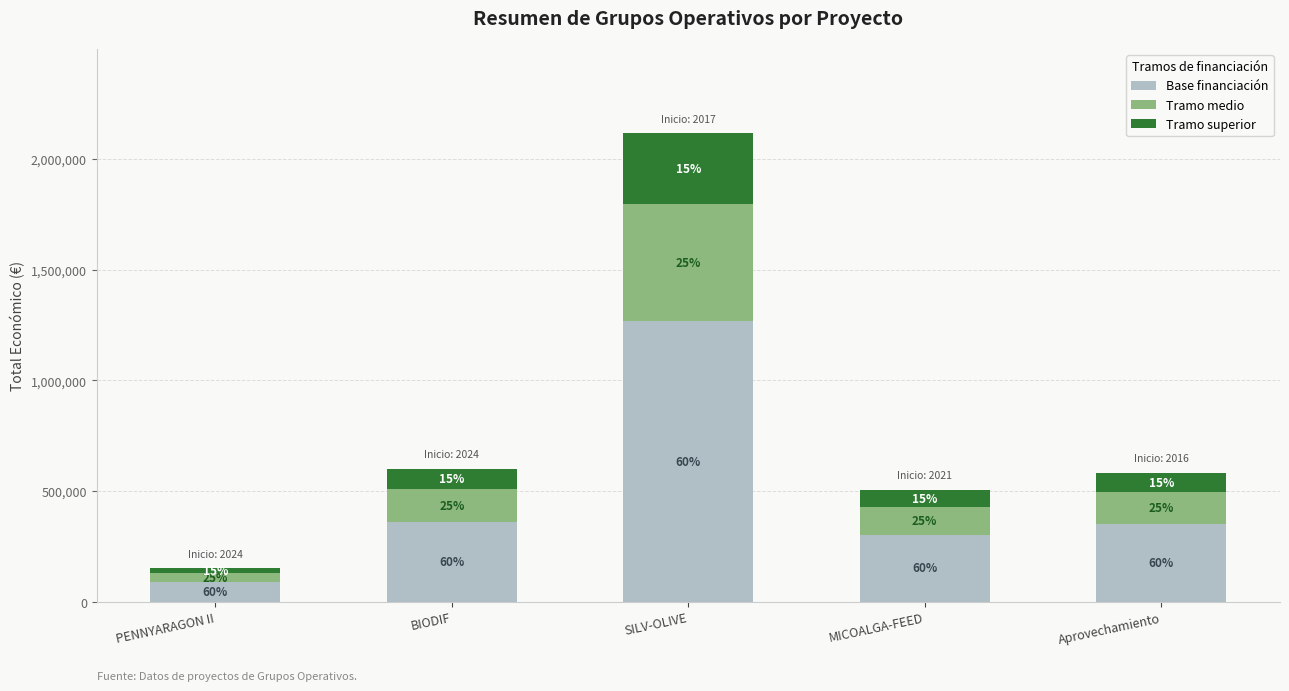

The value of Base financiación at SILV-OLIVE is 2038353. True or false?

False